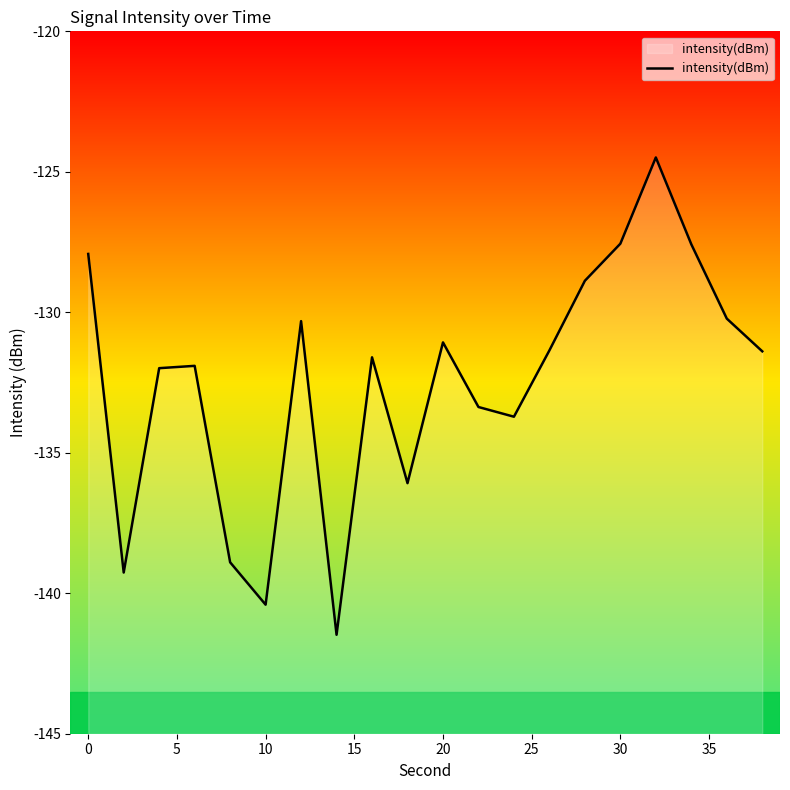

What is the minimum value shown in the chart?

-141.5